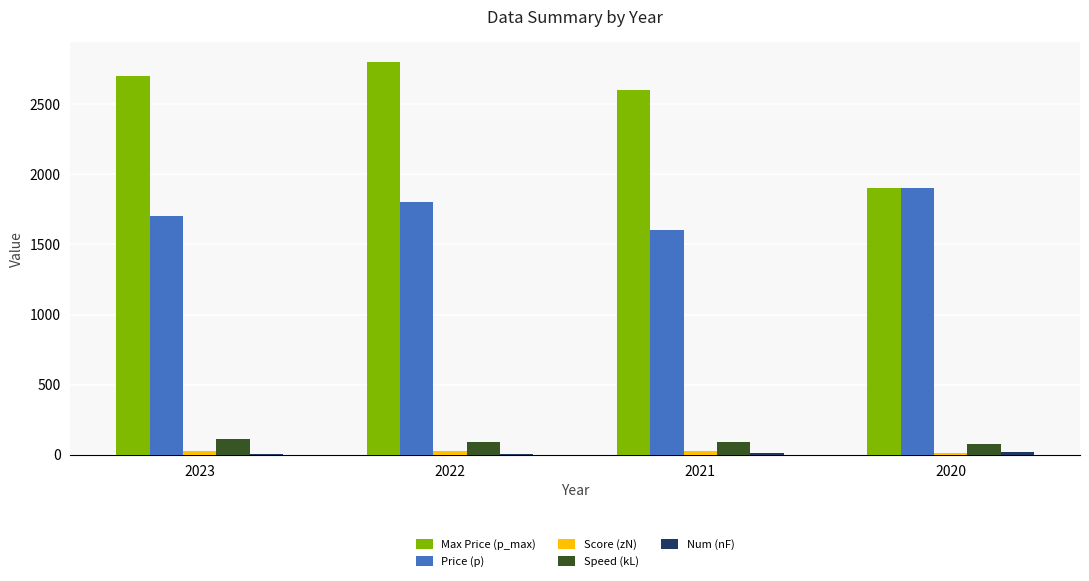

What is the greatest value displayed?

2800